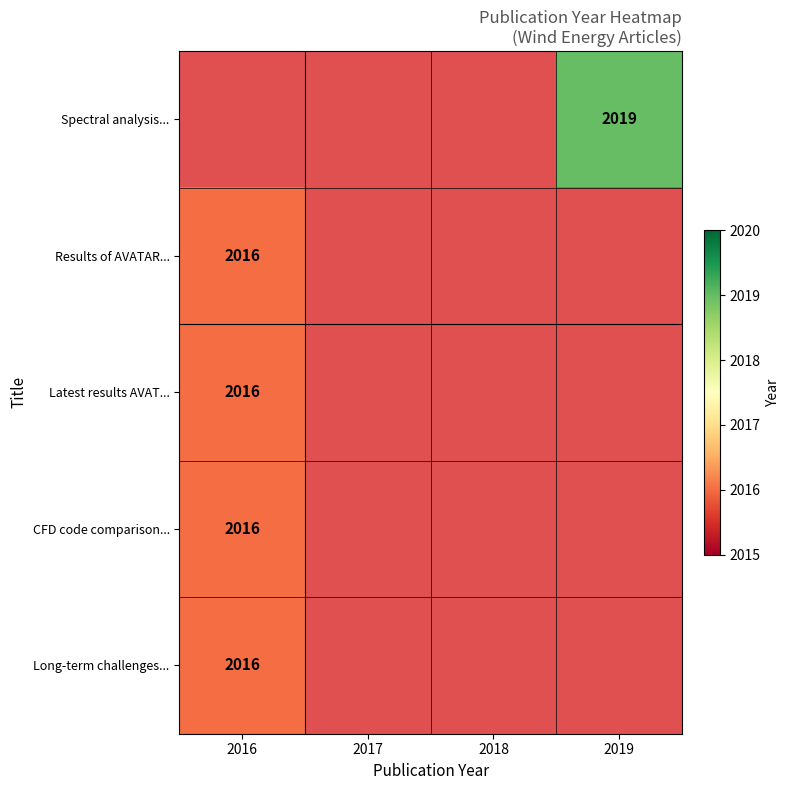

True or false: Long-term challenges... has a value of 3412 at 2016.

False